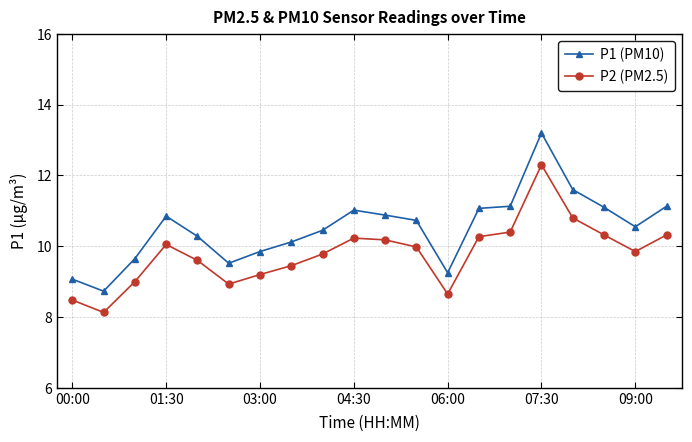

What is the value of the P2 (PM2.5) point at the 7th from the left?

9.2